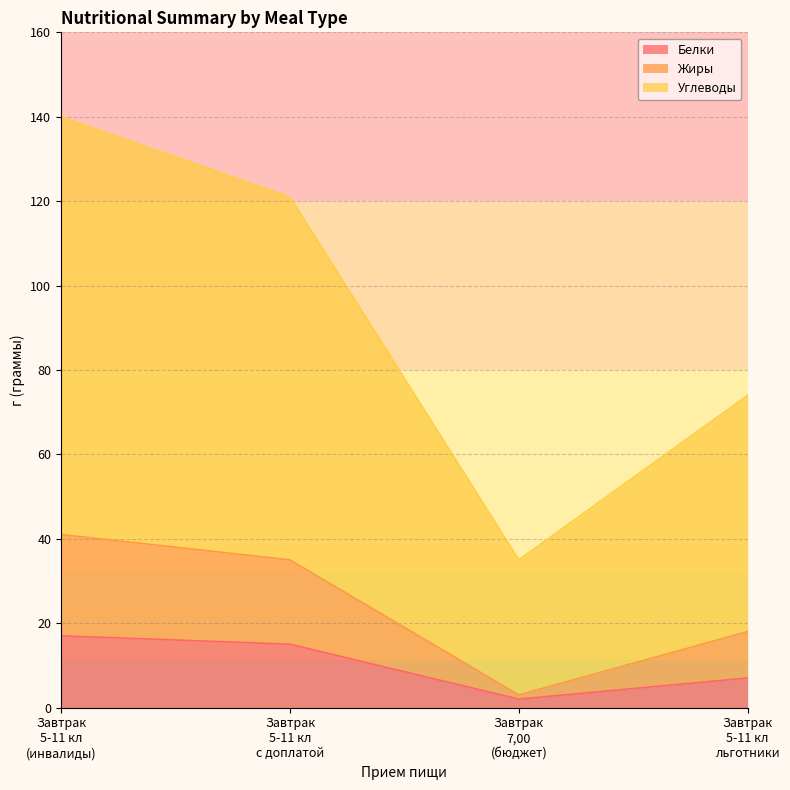

Count the number of categories in the chart.

4